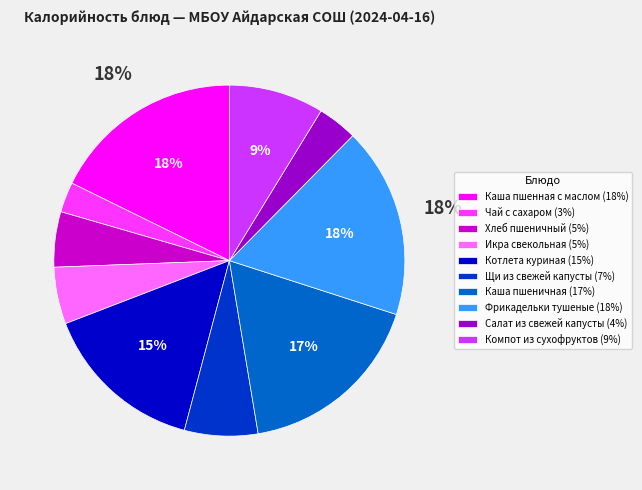

Is there a majority slice in this chart?

No